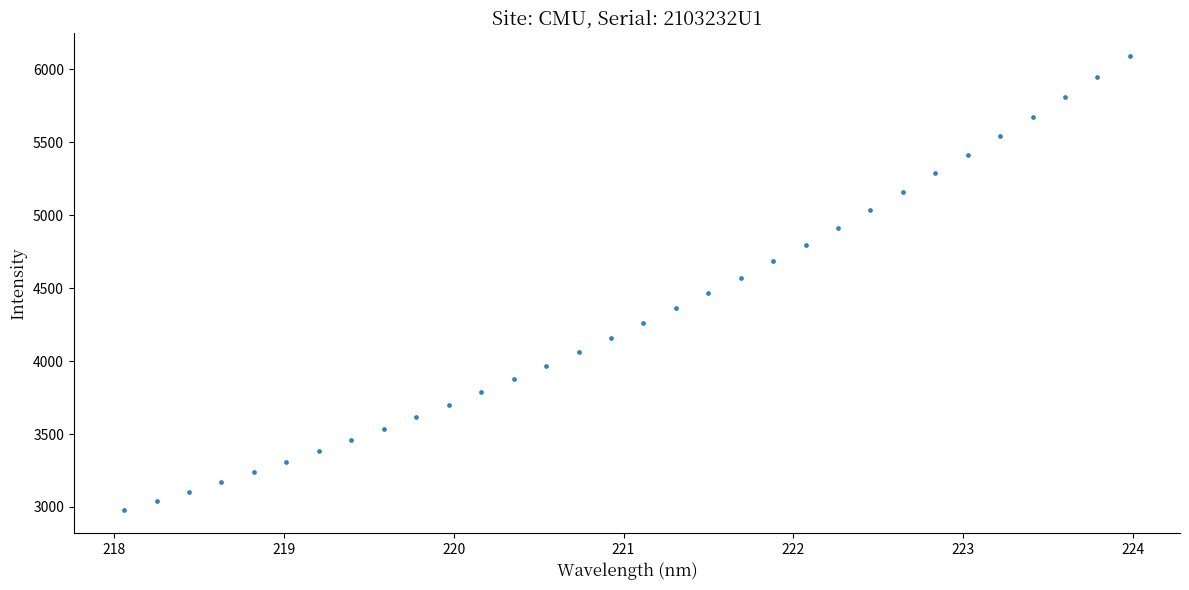

What is the range of Y values (max minus min)?

3112.5